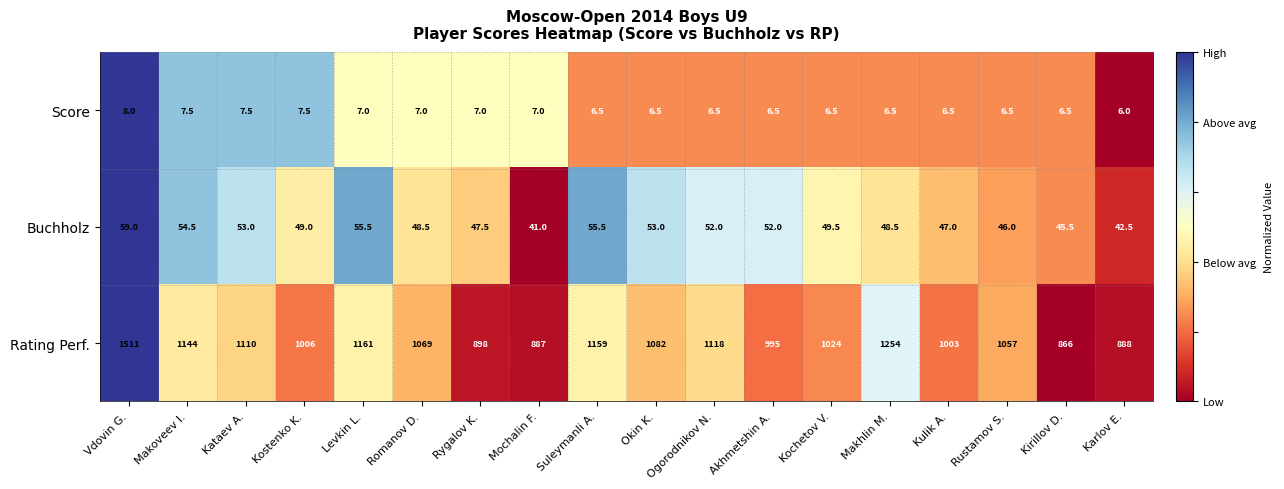

Is the value of Buchholz at Rustamov S. greater than the value of Rating Perf. at Makoveev I.?

No